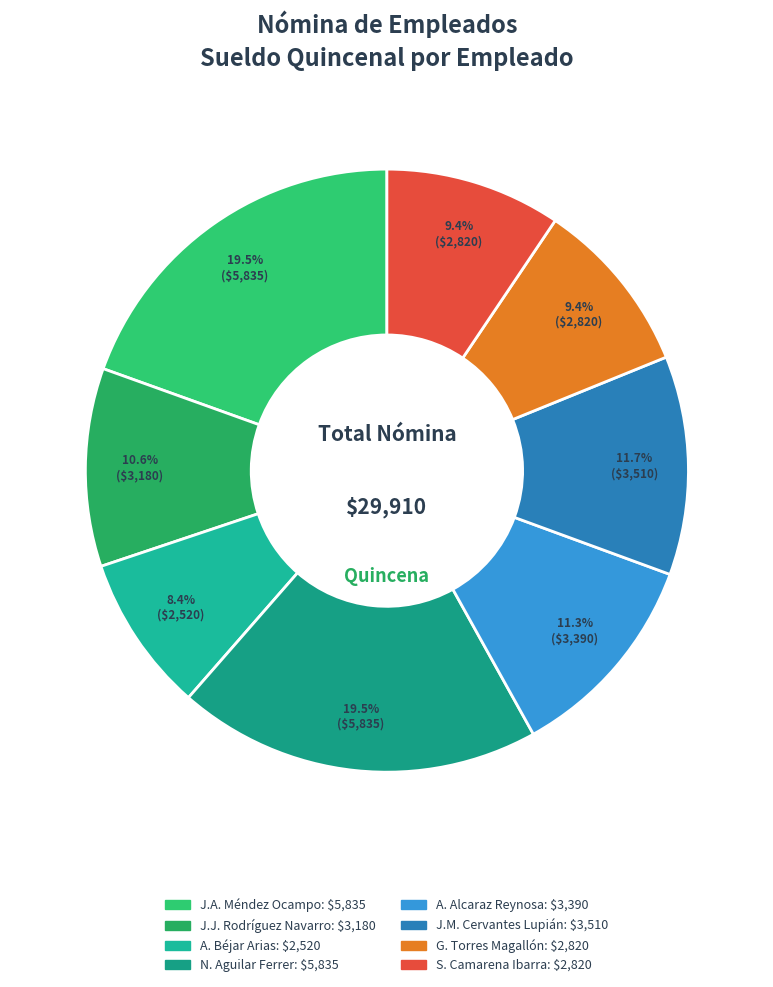

Rank the categories by value from lowest to highest.

ALBERTO BEJAR ARIAS, GABRIEL TORRES MAGALLON, SAYURI CAMARENA IBARRA, JOSE DE JESUS RODRIGUEZ NAVARRO, ALEJANDRO ALCARAZ REYNOSA, JUAN MANUEL CERVANTES LUPIAN, JORGE ALBERTO MENDEZ OCAMPO, NAHIELI AGUILAR FERRER